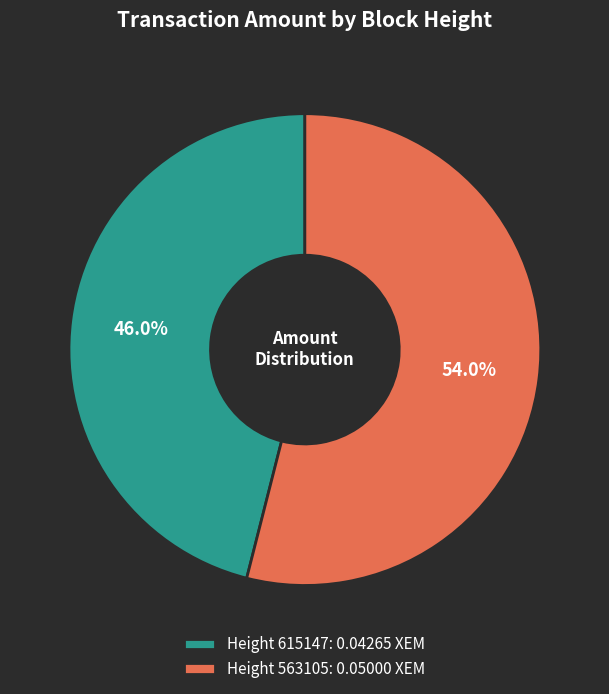

How much of the chart is everything except Height 563105: 0.05000 XEM?

46.0%